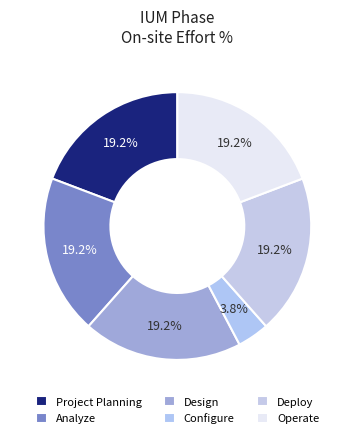

How many slices are in this pie chart?

6